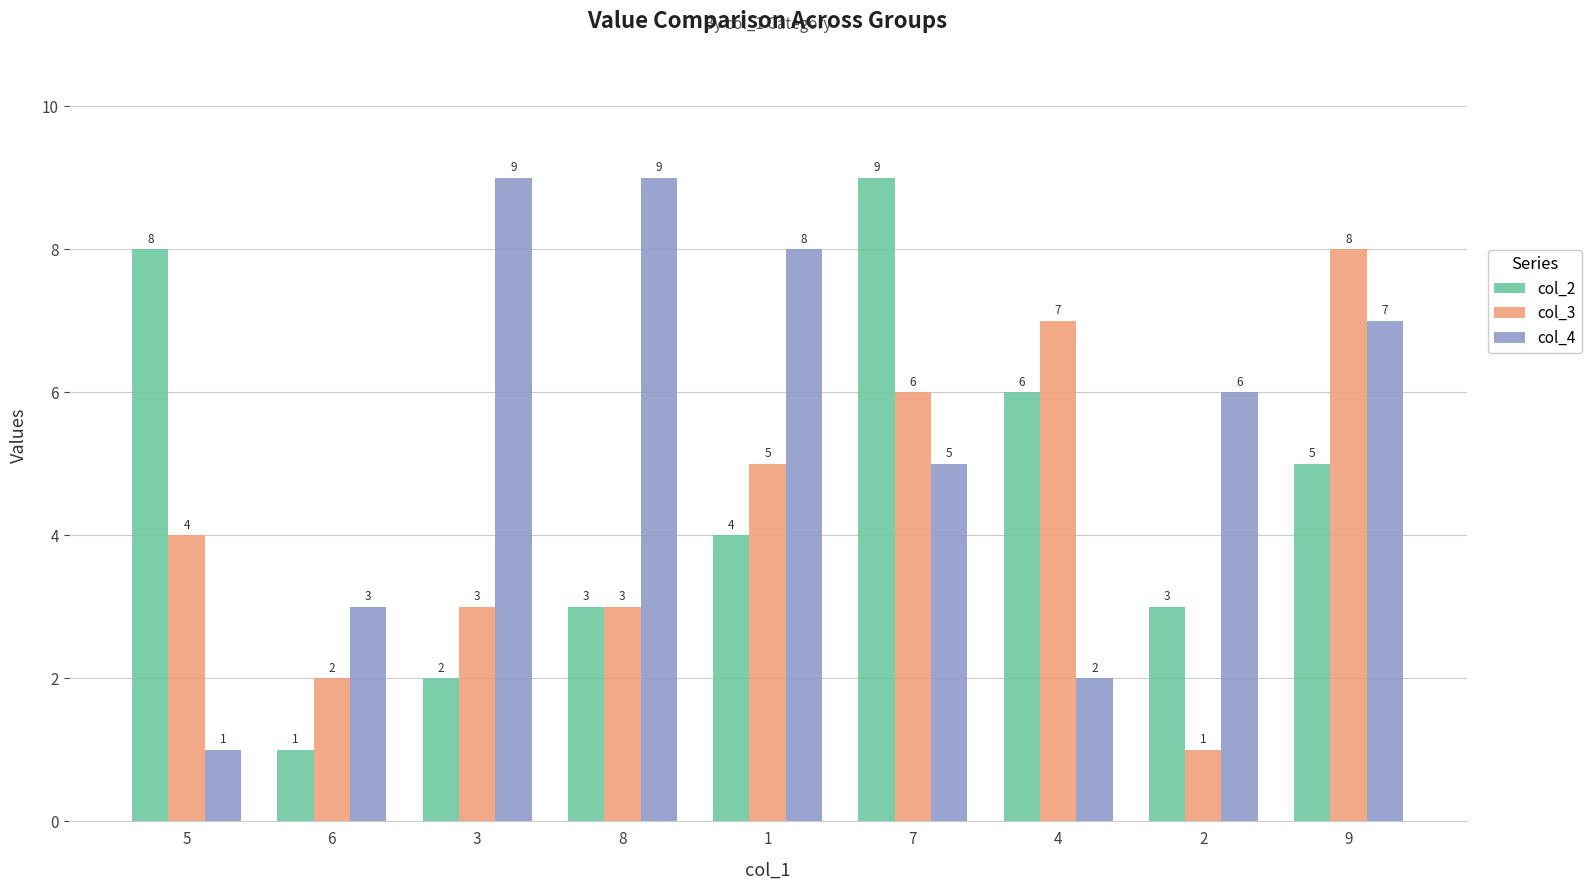

List the series in order of their overall mean, lowest first.

col_3, col_2, col_4